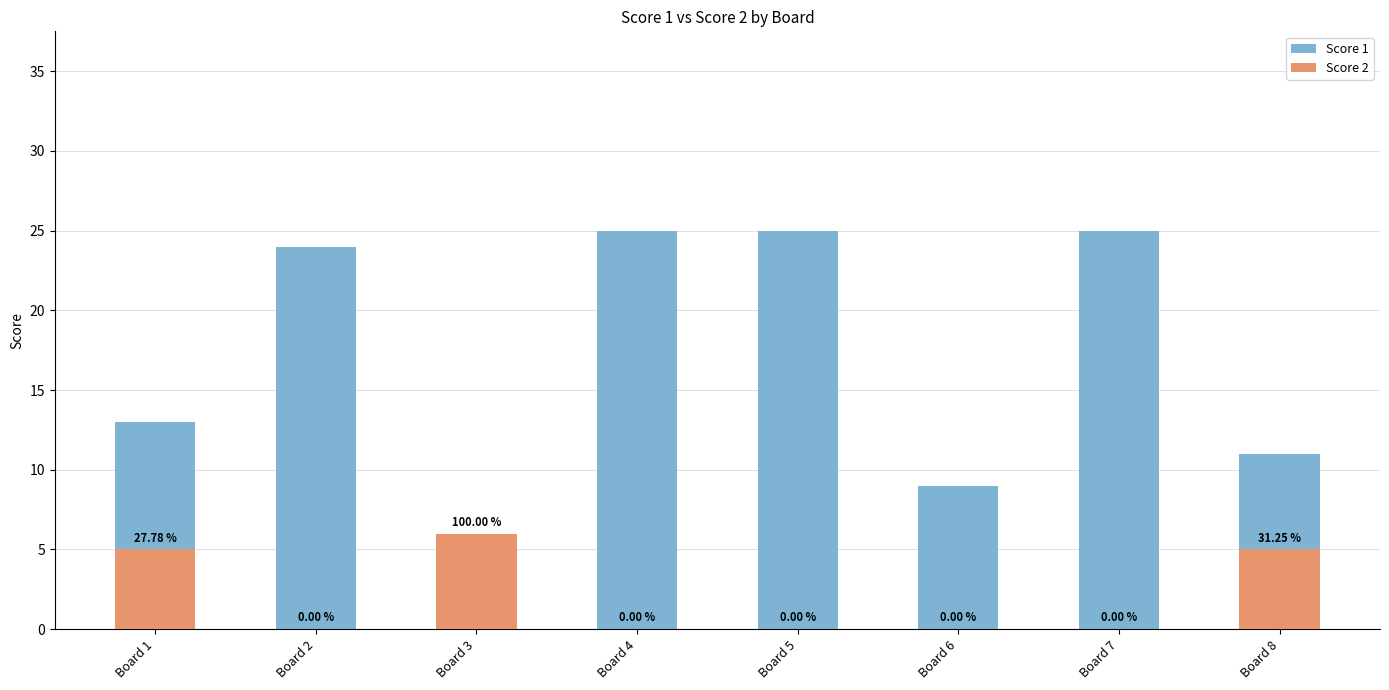

What is the difference between the highest and lowest values at Board 3?

6